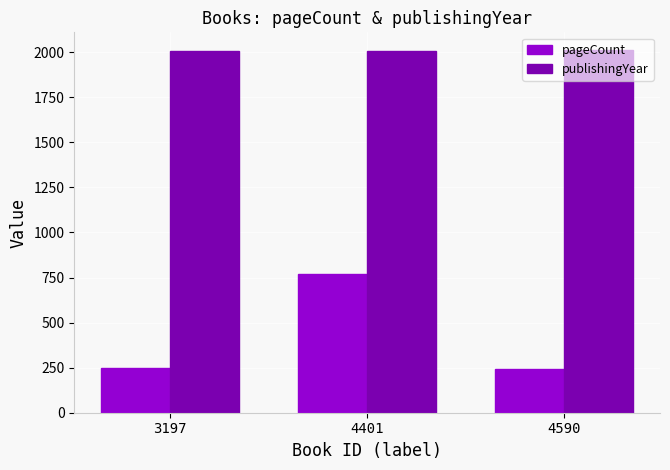

Rank the series at 4401 from highest to lowest value.

publishingYear, pageCount